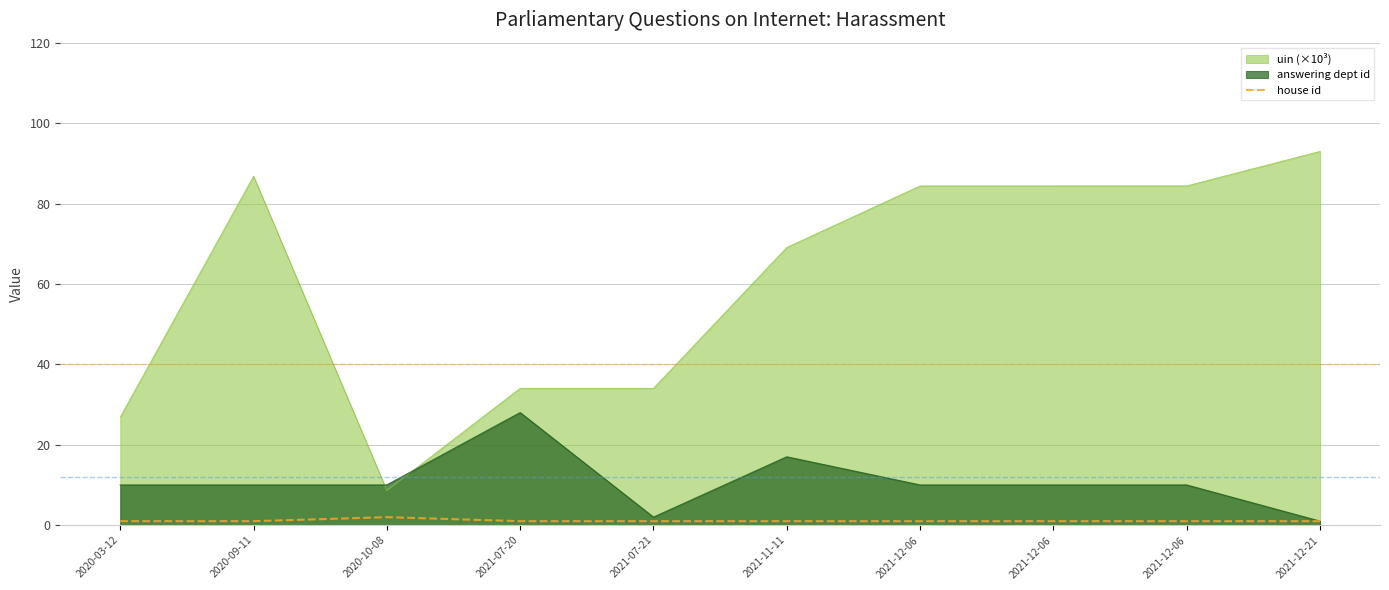

What is the minimum value shown in the chart?

1.0